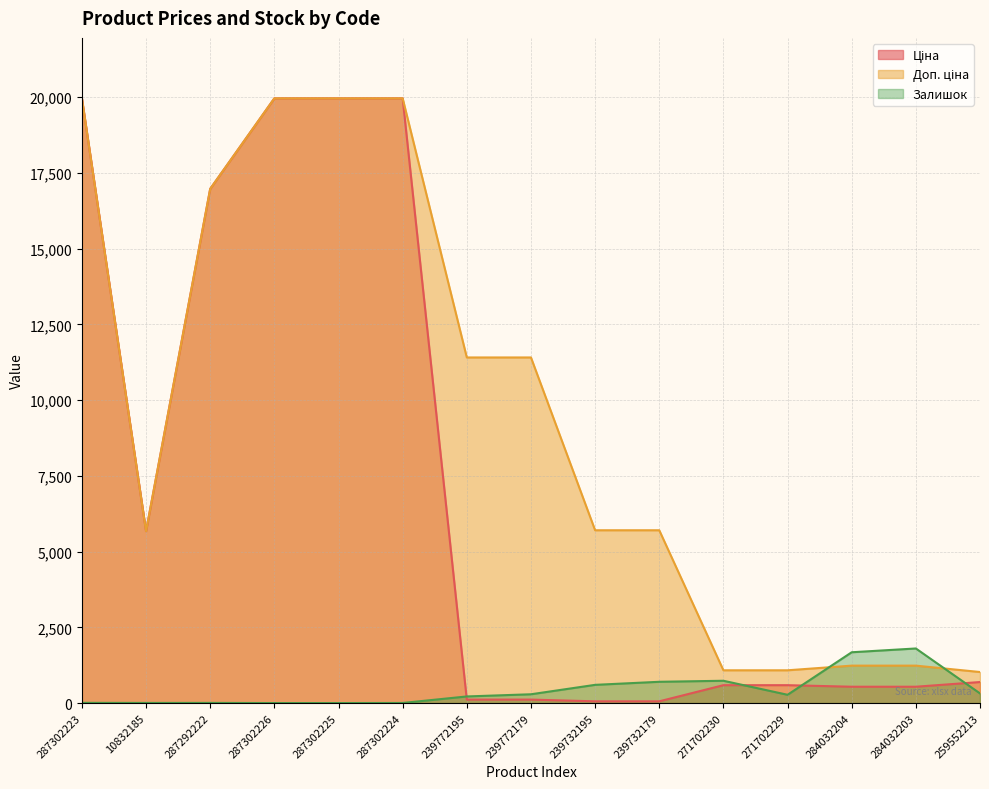

Reading right to left, extract all data points from this chart.

Ціна: 693.7	539.0	539.0	589.9	589.9	57.0	57.0	114.1	114.1	19964.2	19964.2	19964.2	16976.3	5673.8	19964.2
Доп. ціна: 1024.6	1235.4	1235.4	1081.7	1081.7	5705.0	5705.0	11410.0	11410.0	19964.2	19964.2	19964.2	16976.3	5673.8	19964.2
Залишок: 318.0	1802.0	1677.0	273.0	736.0	702.0	601.0	290.0	218.0	3.0	0.0	0.0	5.0	4.0	7.0